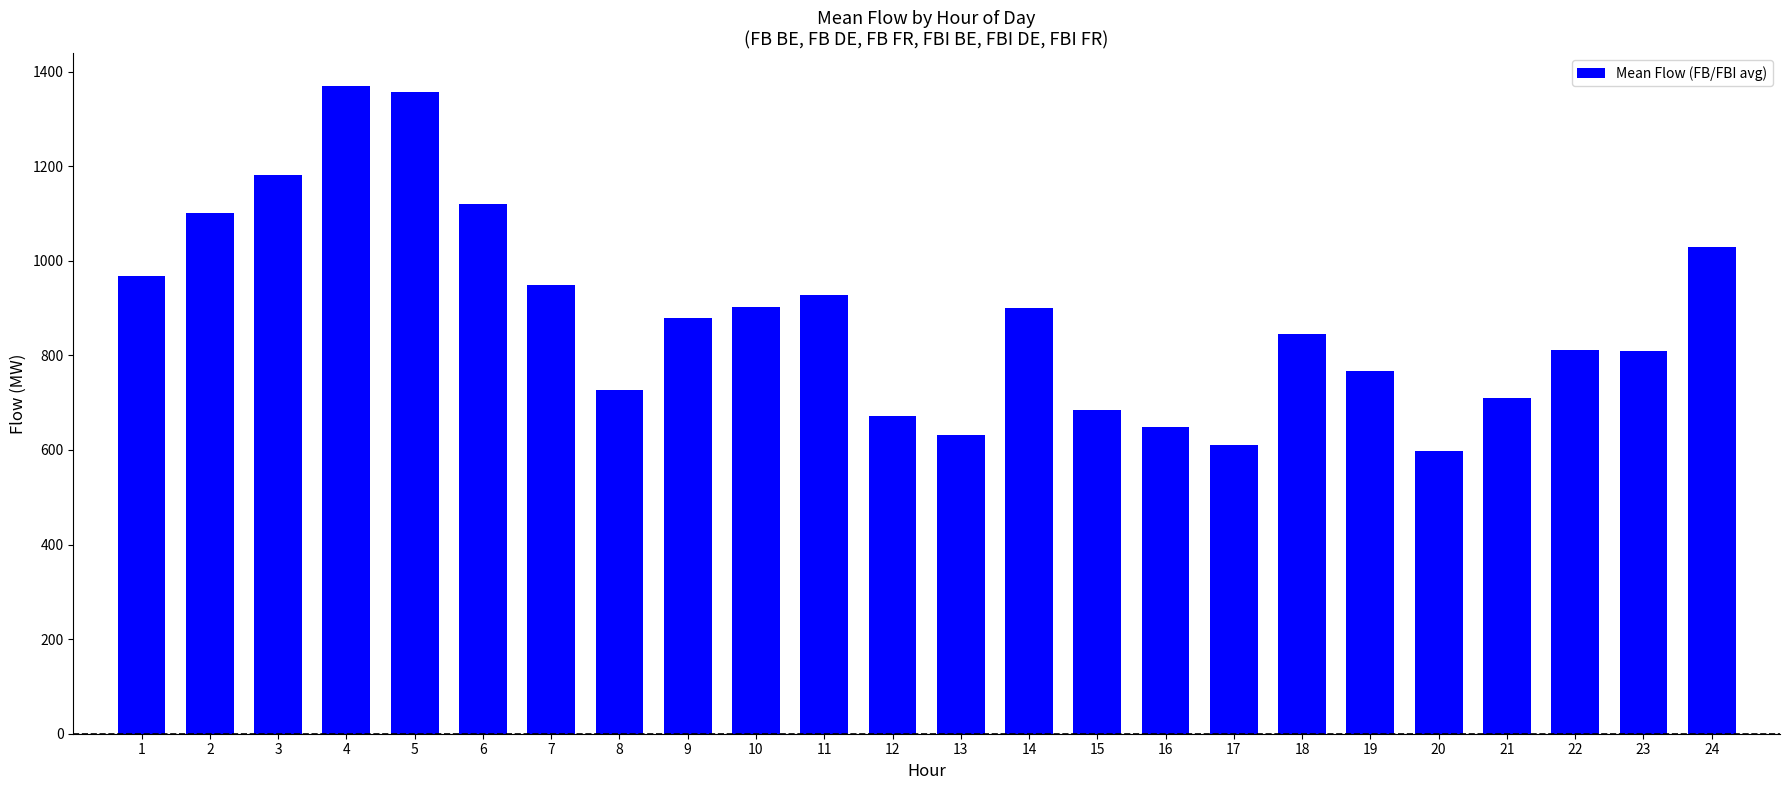

True or false: the data shows 1100.2 at 2.

True